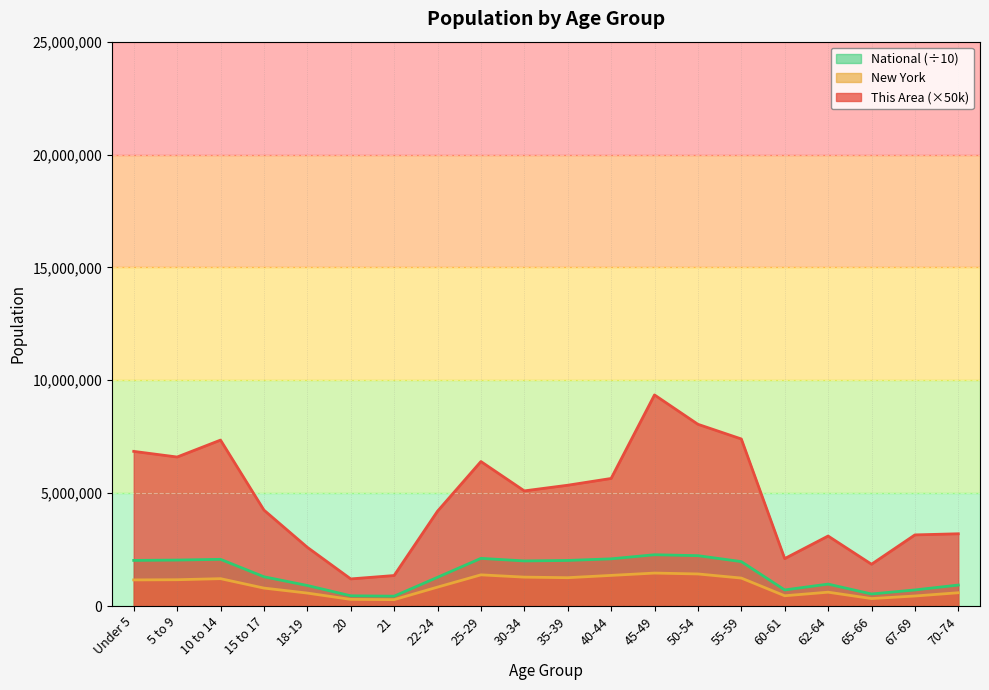

Is the value of This Area at 21 greater than the value of National at 20?

Yes